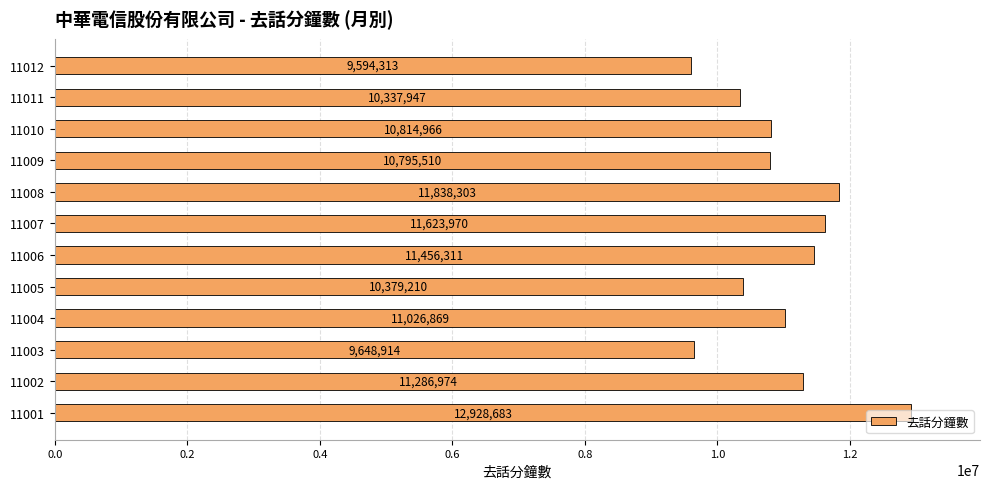

True or false: the data shows 11286974 at 11002.

True